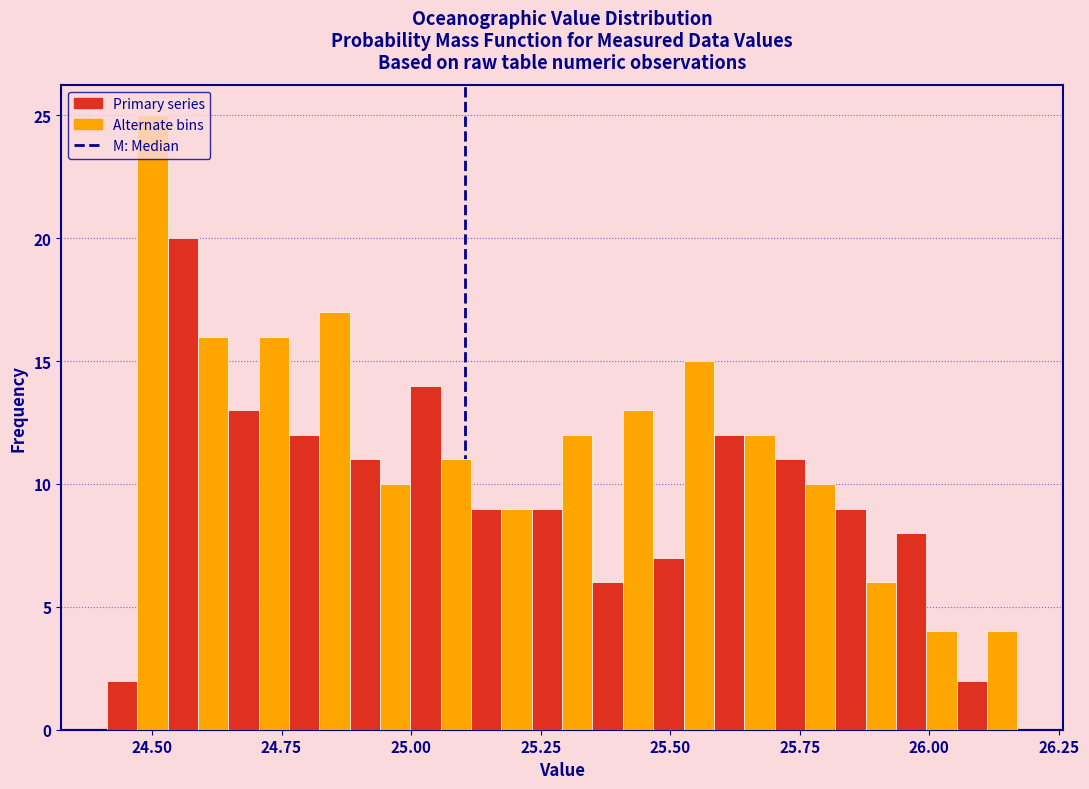

Around what value on the x-axis is the tallest bar? Give the approximate position of its centre, as read against the axis.

24.50